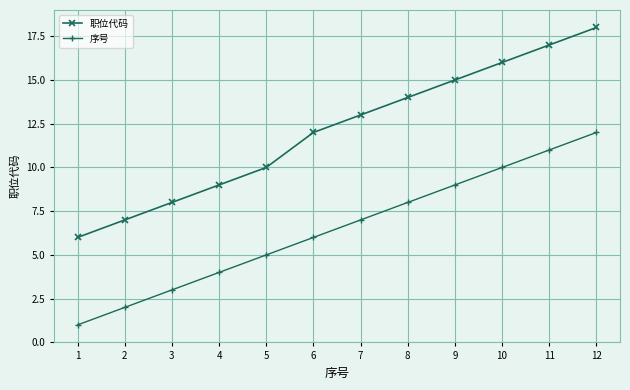

What is the approximate value of 序号 at 12, to the nearest 5?

10